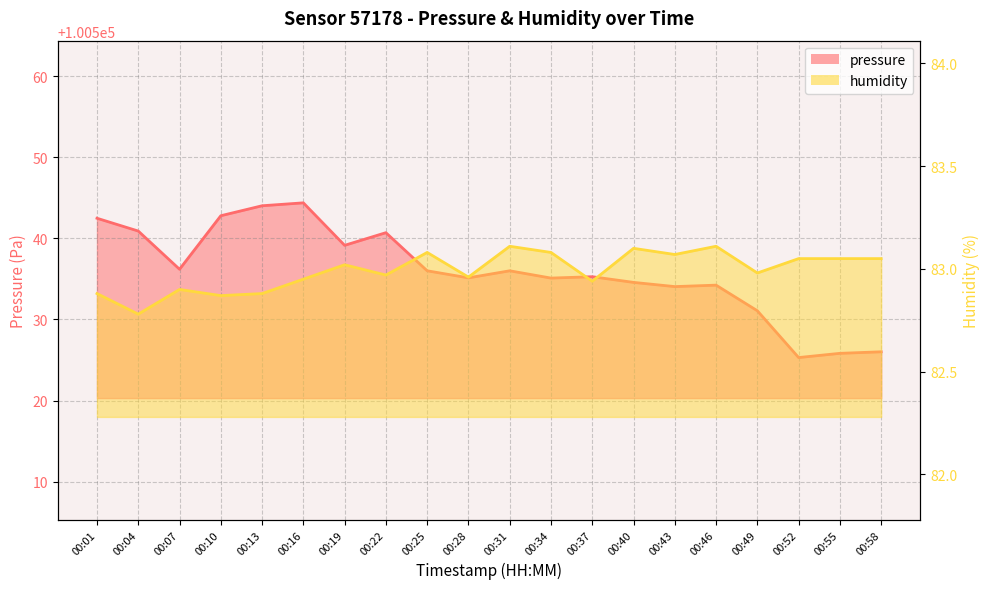

List the labels in order of pressure value, smallest first.

00:52, 00:55, 00:58, 00:49, 00:43, 00:46, 00:40, 00:34, 00:28, 00:37, 00:25, 00:31, 00:07, 00:19, 00:22, 00:04, 00:01, 00:10, 00:13, 00:16